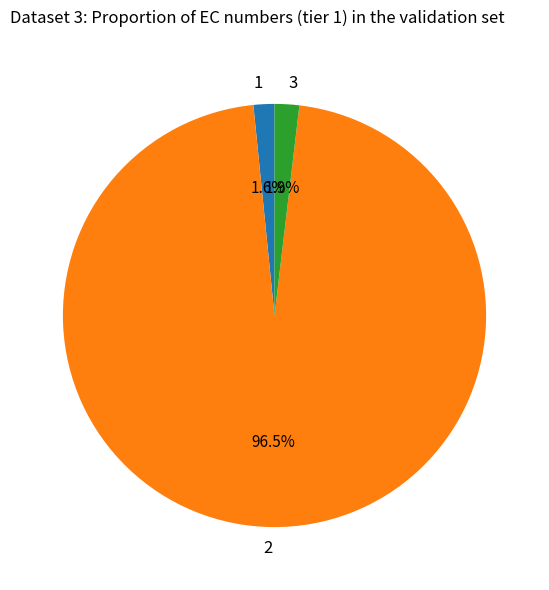

Is the sum of 3 and 2 greater than half?

Yes